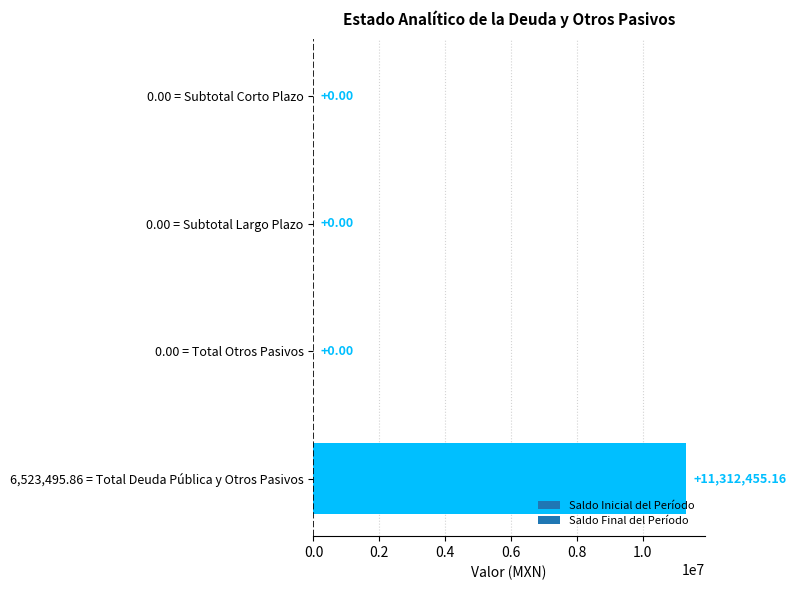

What is the sum of all values?

11312455.2